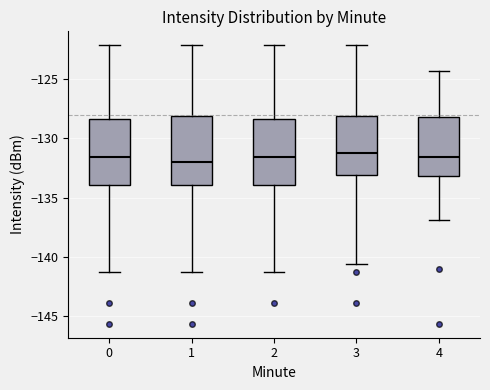

Reading left to right, transcribe this box plot: for each box, give where its median line is, the range the box spans, and where its two whiskers end, as read against the y-axis. The values are not printed on the chart, so give them approximately, as read against the axis.

0: median -131.5, box -134.0 to -128.5, whiskers -141.5 to -122.0
1: median -132.0, box -134.0 to -128.0, whiskers -141.5 to -122.0
2: median -131.5, box -134.0 to -128.5, whiskers -141.5 to -122.0
3: median -131.0, box -133.0 to -128.0, whiskers -140.5 to -122.0
4: median -131.5, box -133.0 to -128.0, whiskers -137.0 to -124.5